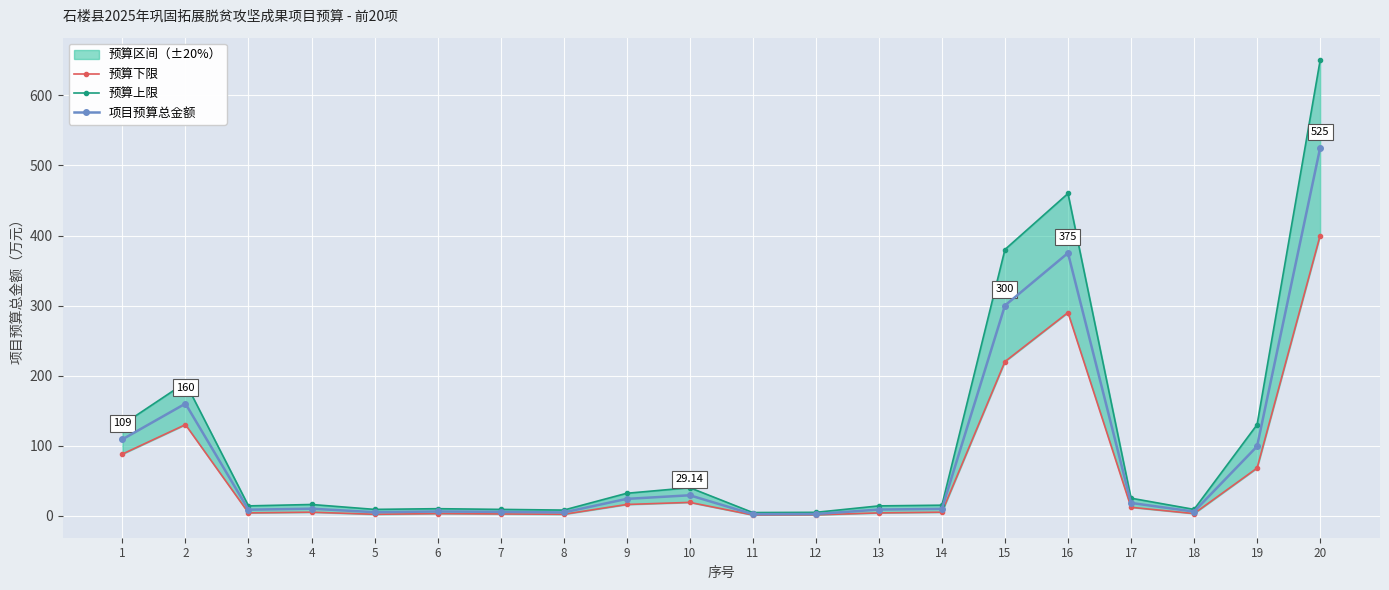

At which category does the chart reach its minimum across all series?

11